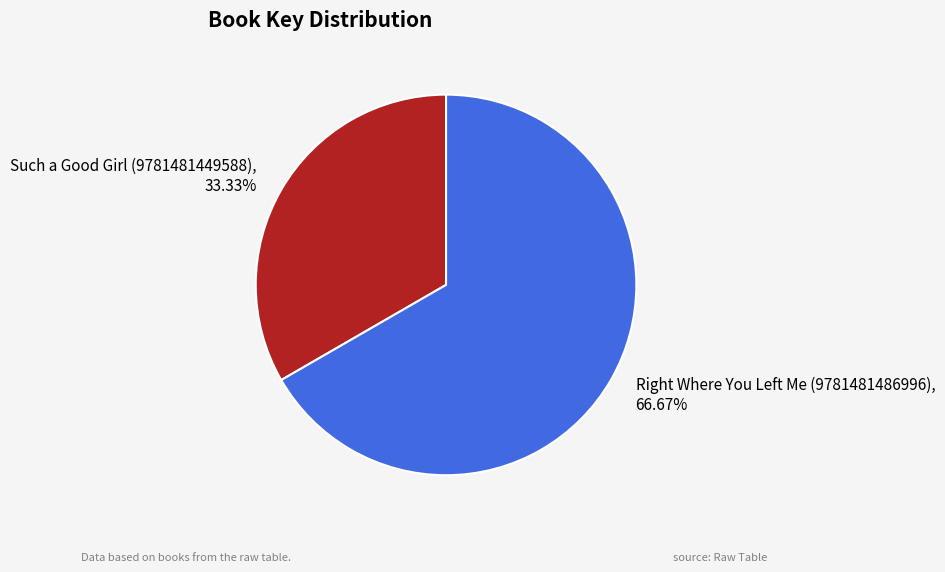

Does any single category account for the majority?

Yes